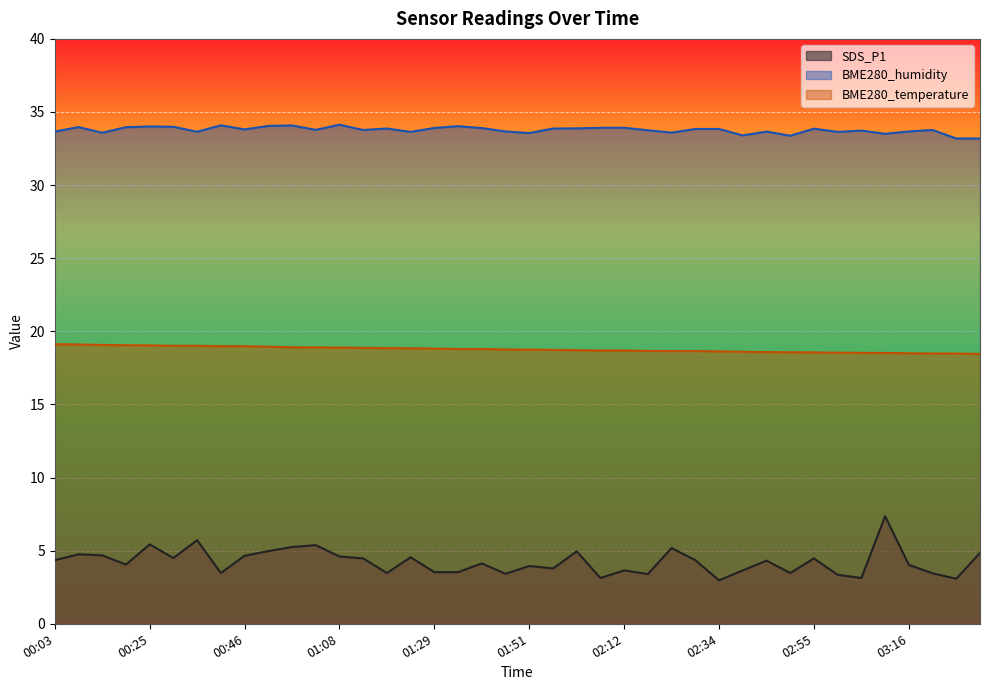

True or false: BME280_humidity and BME280_temperature cross at least once.

False